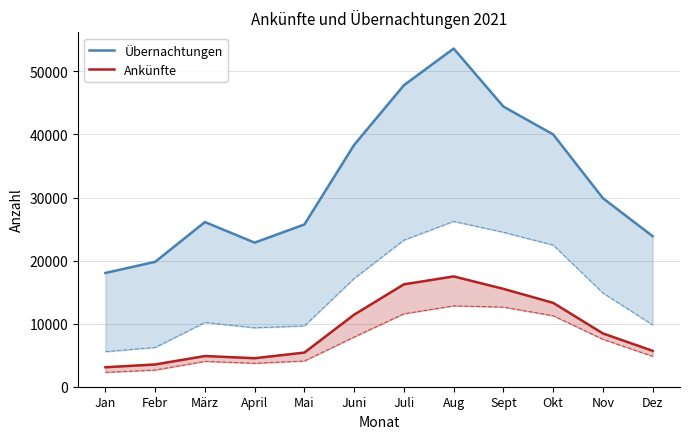

How many values in the Übernachtungen series are below 29896?

6